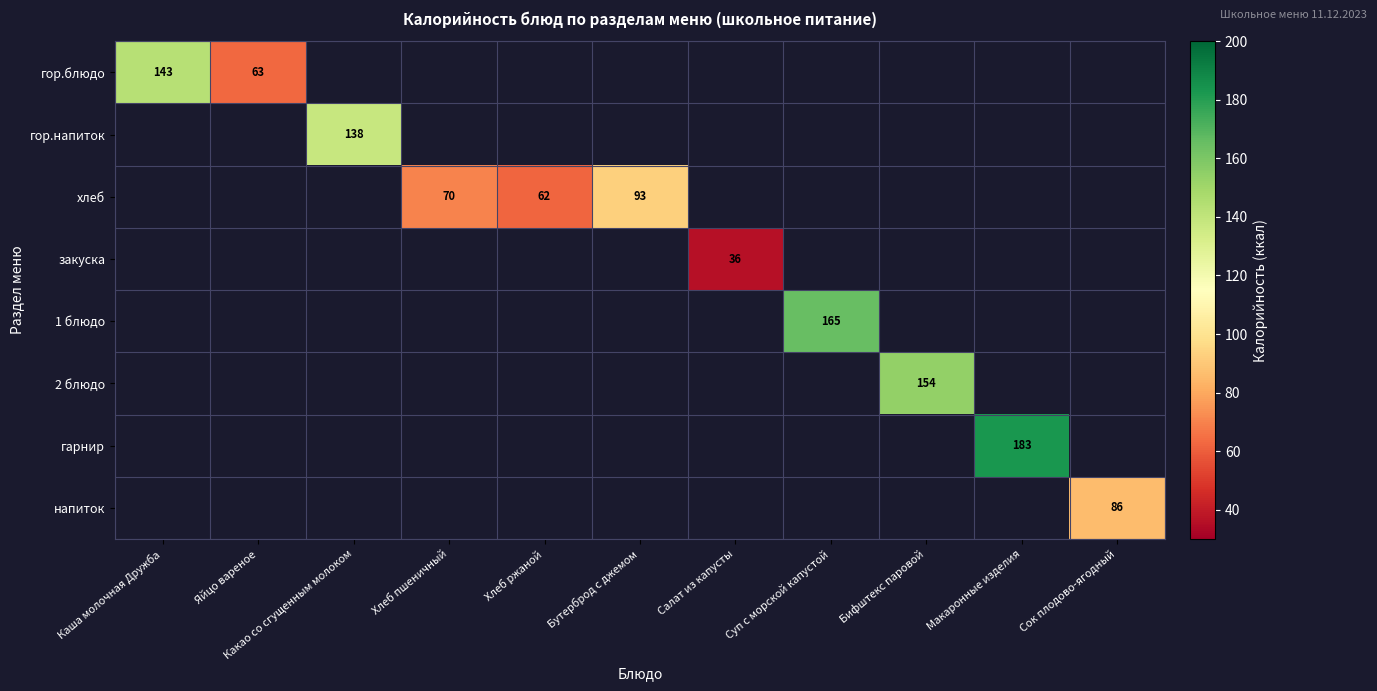

At how many categories does at least one series exceed 36?

10